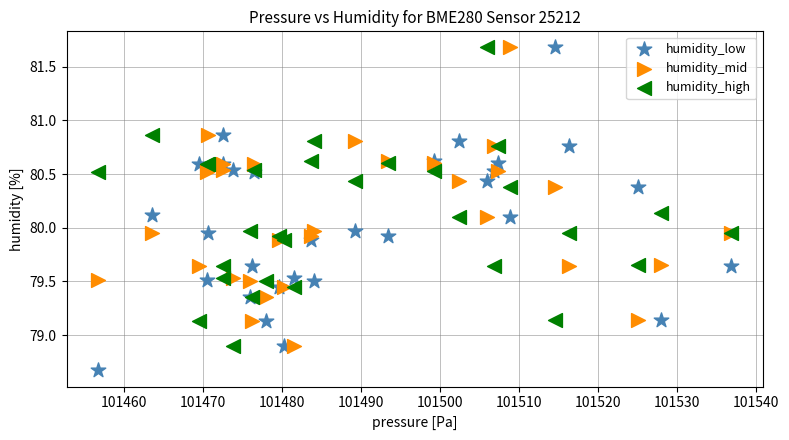

Which series contains the lowest Y value?

humidity_low